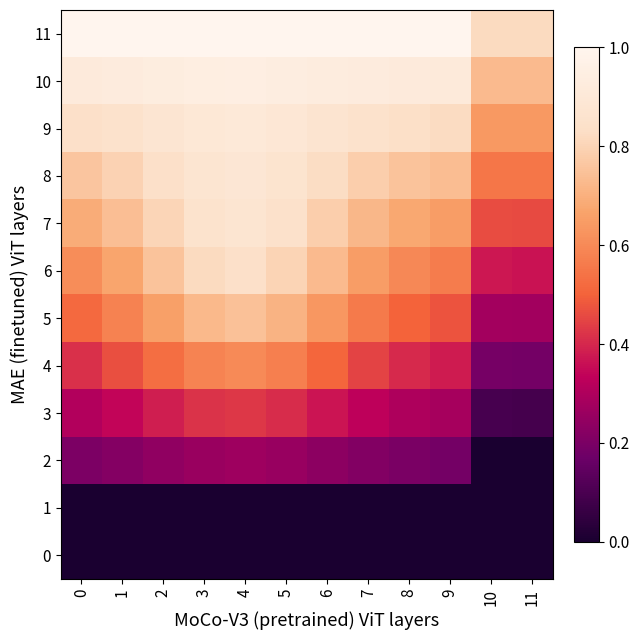

At which category is the sum across all series the highest?

4